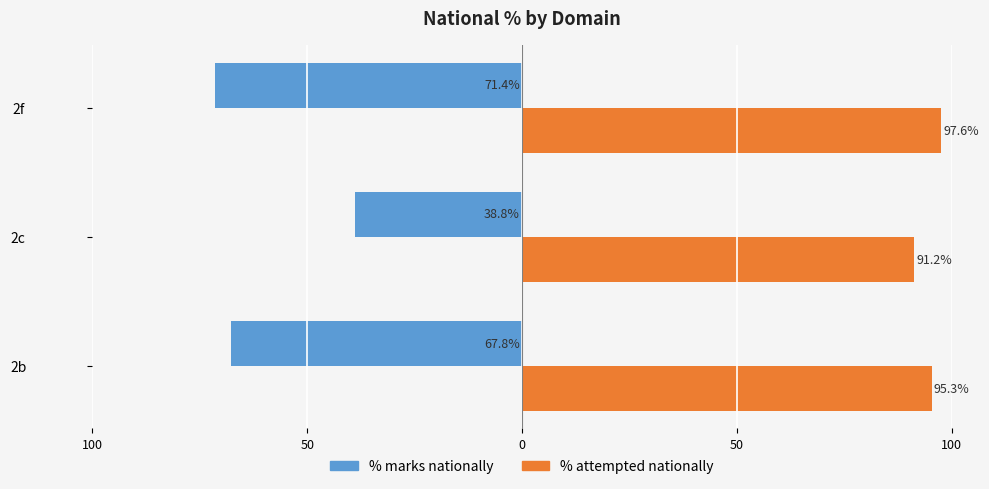

What are all the series names shown in the legend?

% marks nationally, % attempted nationally